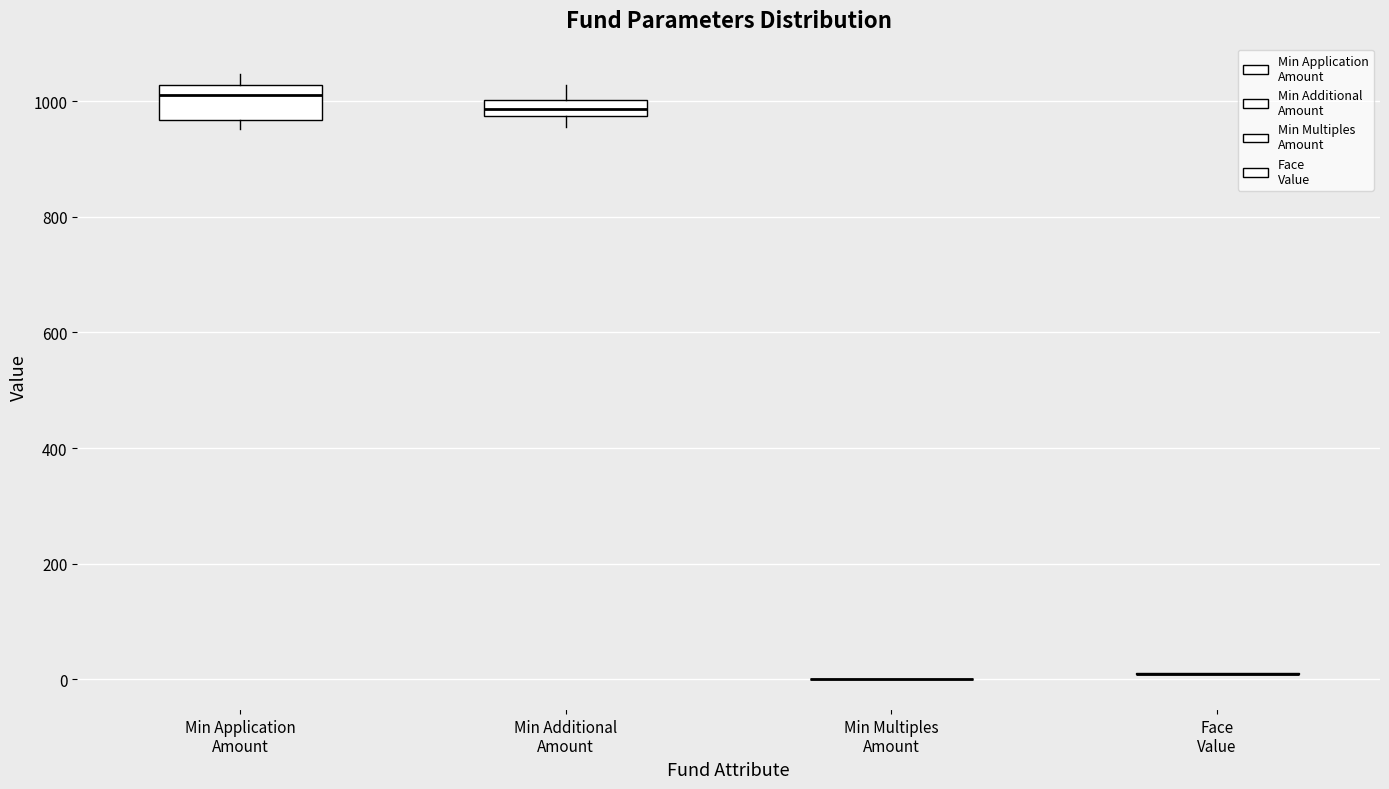

Which box is the tallest, from its lower edge to its upper edge?

Min Application Amount